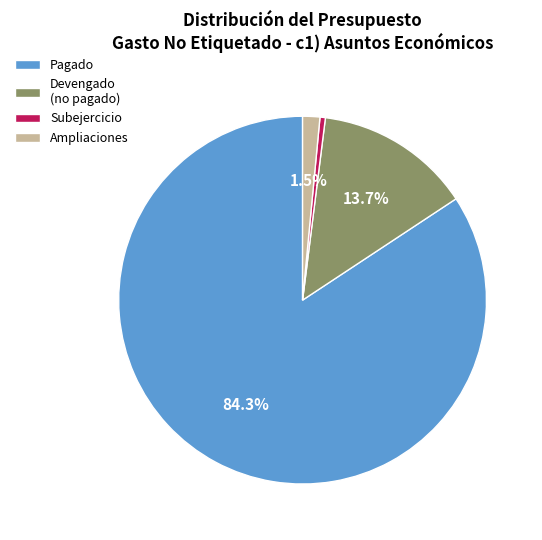

Between Ampliaciones and Subejercicio, which is larger?

Ampliaciones